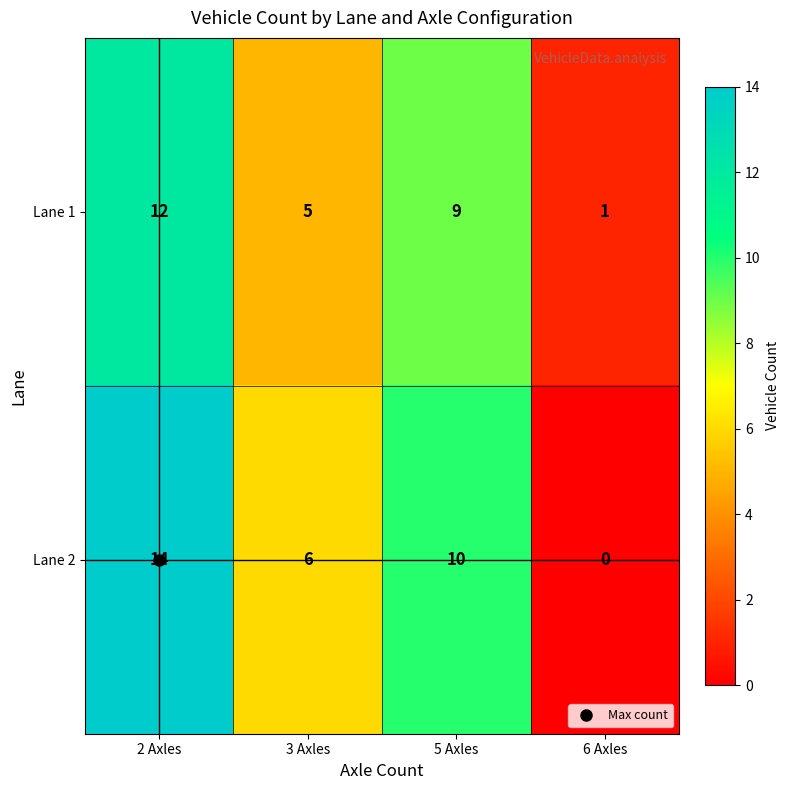

At which category is the sum across all series the highest?

2 Axles